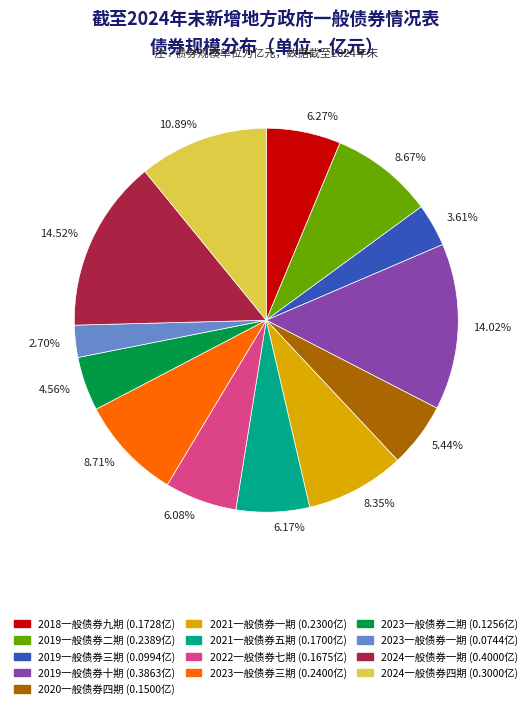

Is the sum of 2019一般债券十期 (0.3863亿) and 2018一般债券九期 (0.1728亿) greater than half?

No